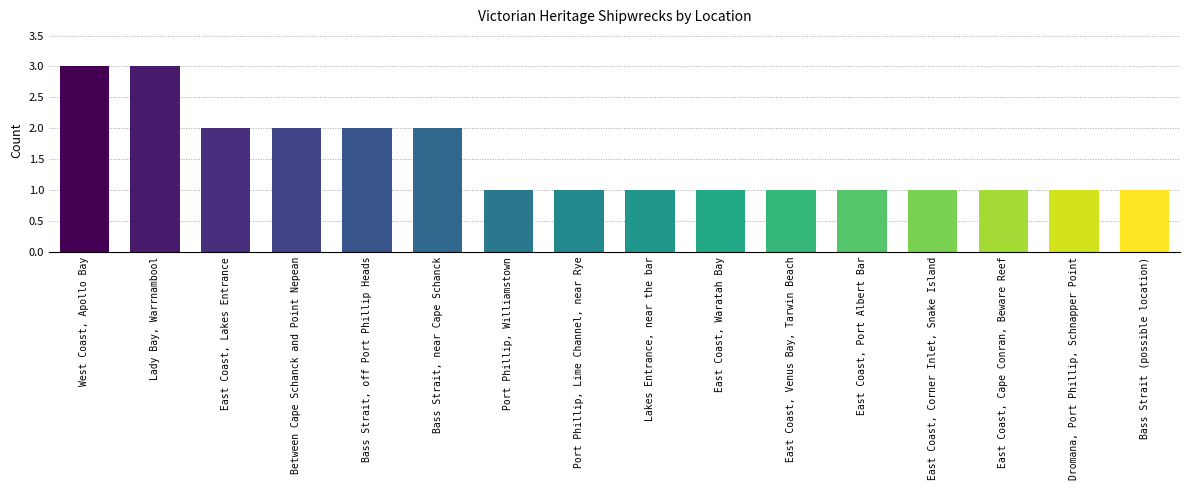

Read the value at Lady Bay, Warrnambool.

3